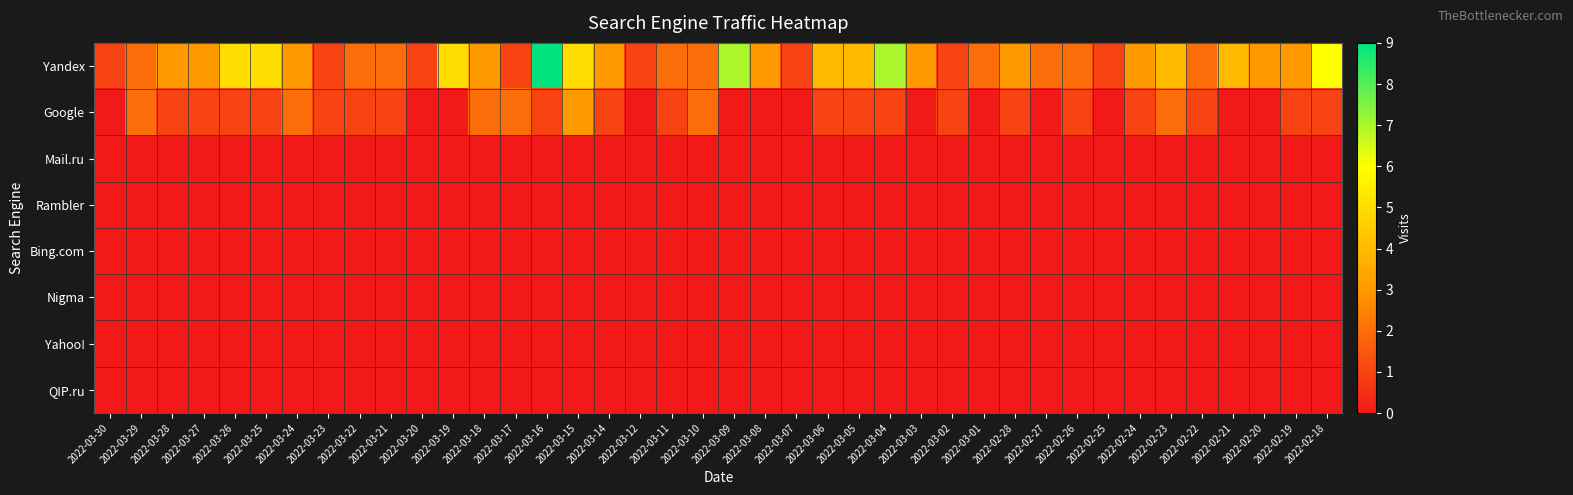

At which category is the sum across all series the highest?

2022-03-16